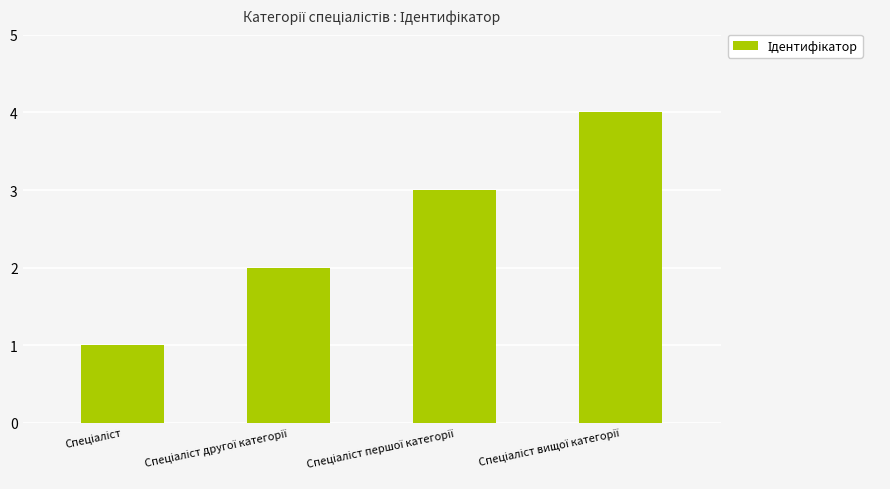

What is the maximum value shown in the chart?

4